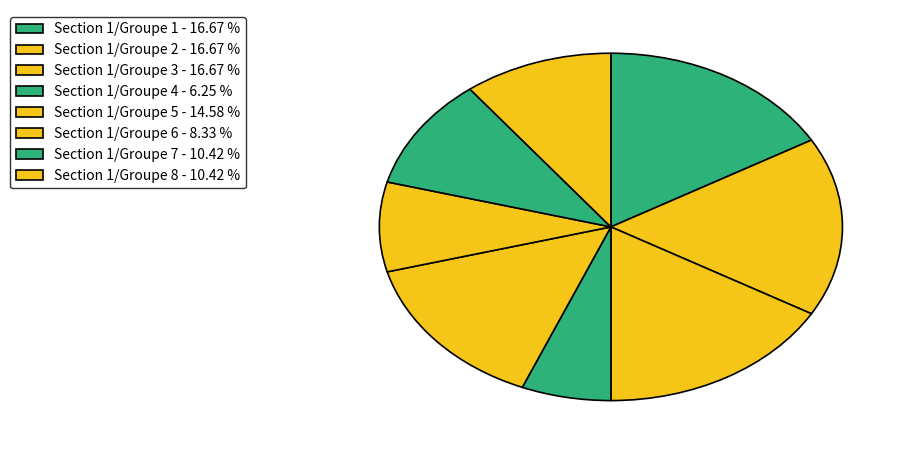

Which has a higher value, Section 1/Groupe 5 or Section 1/Groupe 3?

Section 1/Groupe 3